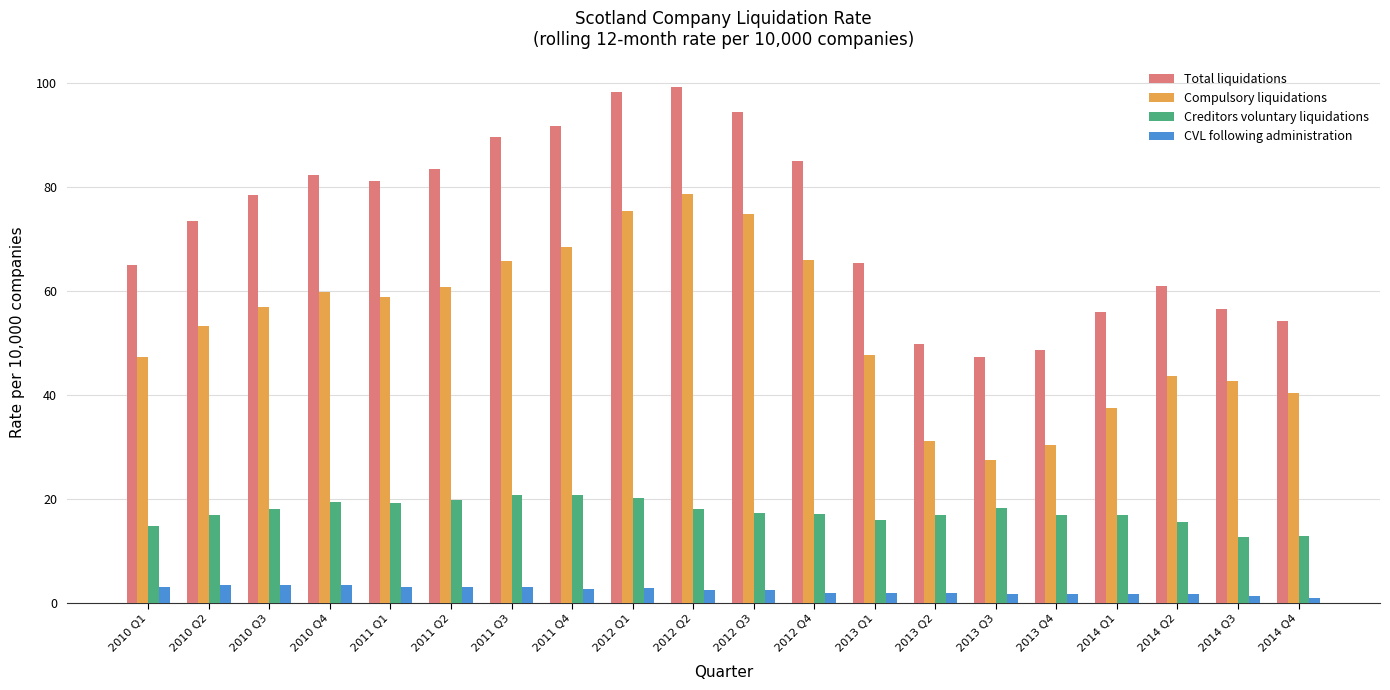

Which category has the highest value across all series?

2012 Q2